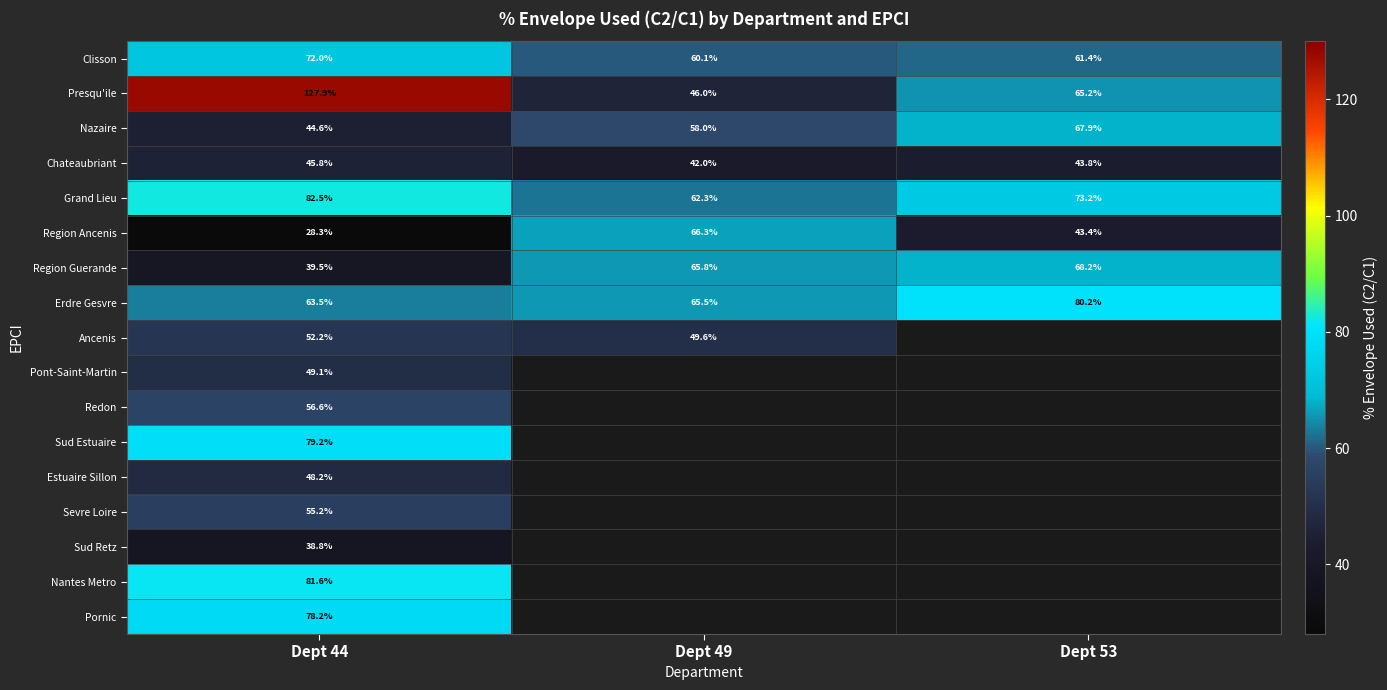

What is the difference between the highest and lowest values at Dept 53?

36.7